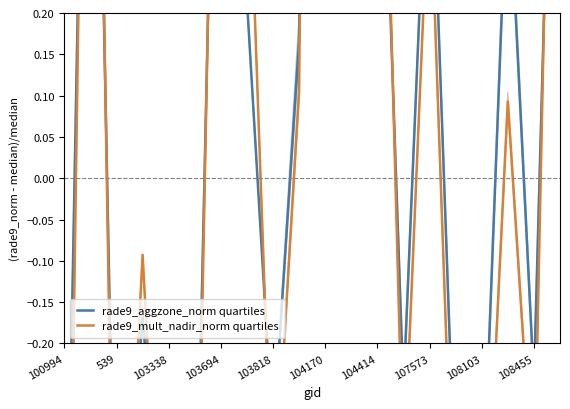

Which series has the largest total across all categories?

rade9_aggzone_norm quartiles